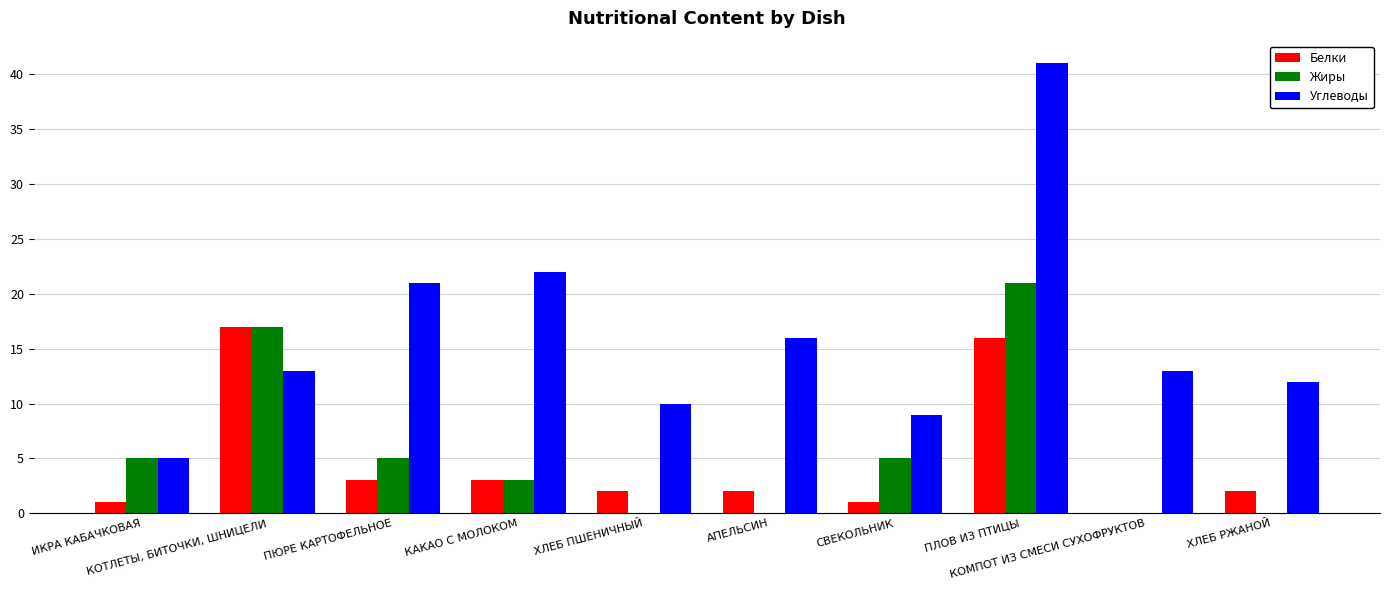

True or false: Жиры has a value of 5 at ПЮРЕ КАРТОФЕЛЬНОЕ.

True